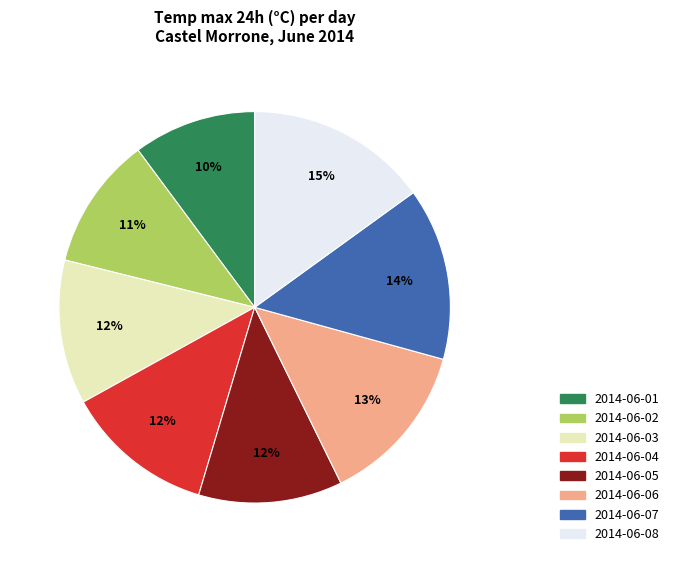

Is there a majority slice in this chart?

No